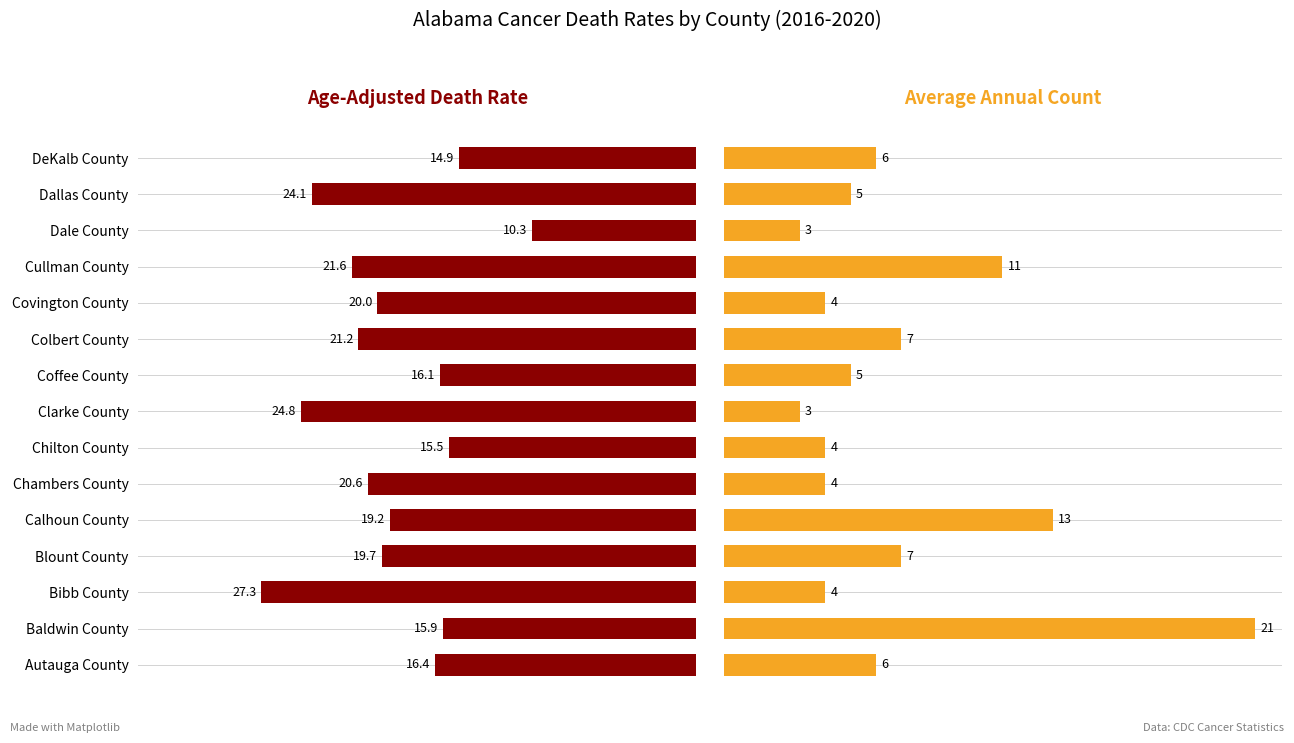

List the labels in order of Average Annual Count value, largest first.

Baldwin County, Calhoun County, Cullman County, Blount County, Colbert County, Autauga County, DeKalb County, Coffee County, Dallas County, Bibb County, Chambers County, Chilton County, Covington County, Clarke County, Dale County